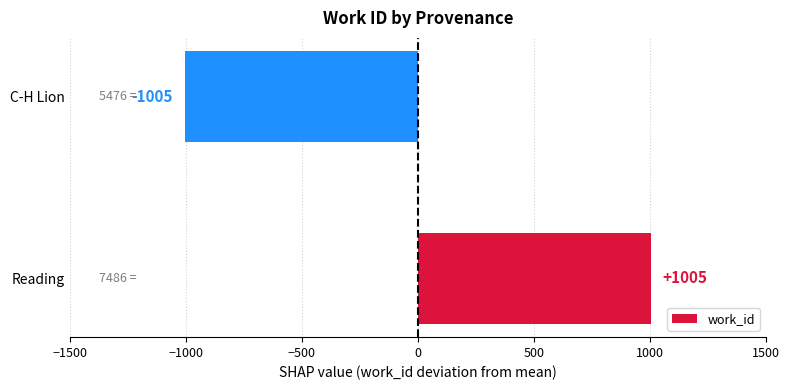

The value at Reading is 1005. True or false?

True